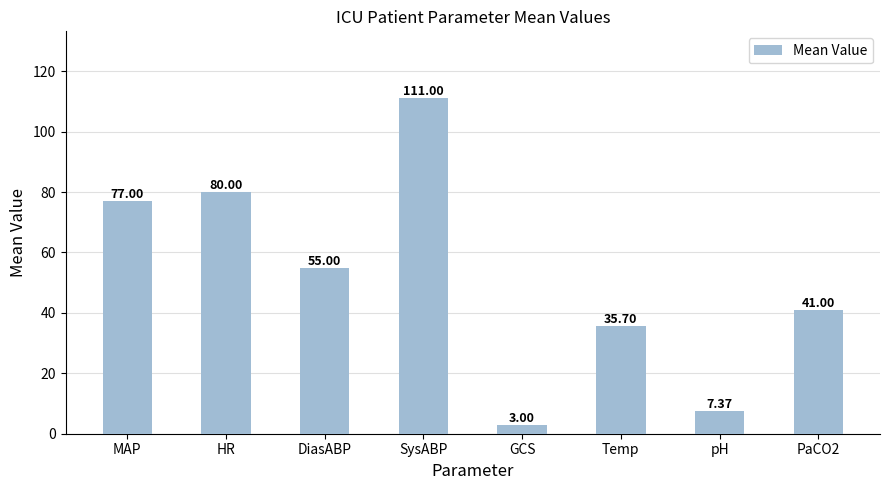

What is the average value?

51.3